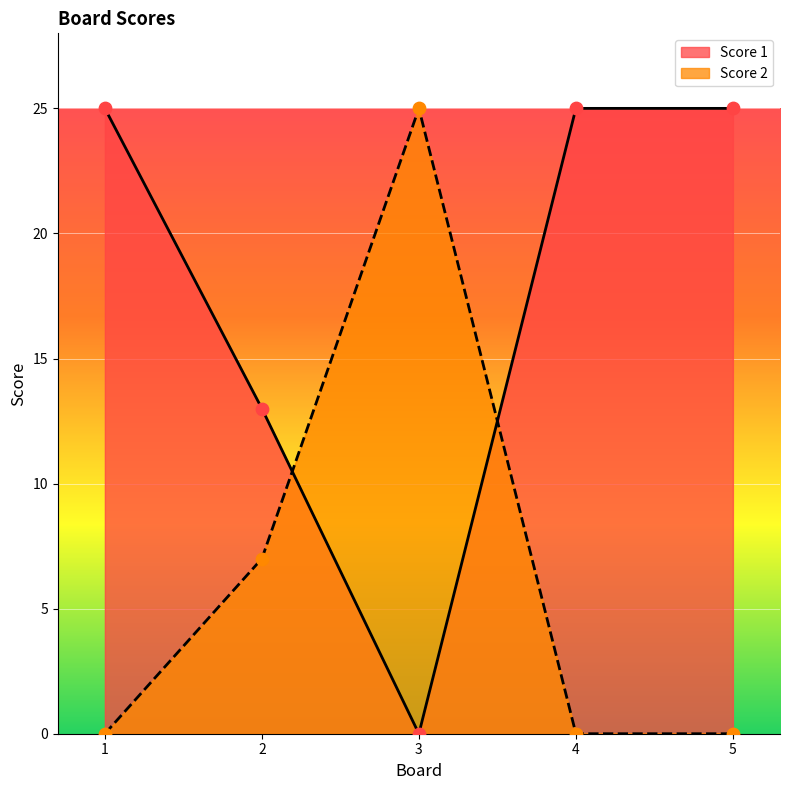

Is the value of Score 2 at 5 greater than the value of Score 1 at 1?

No